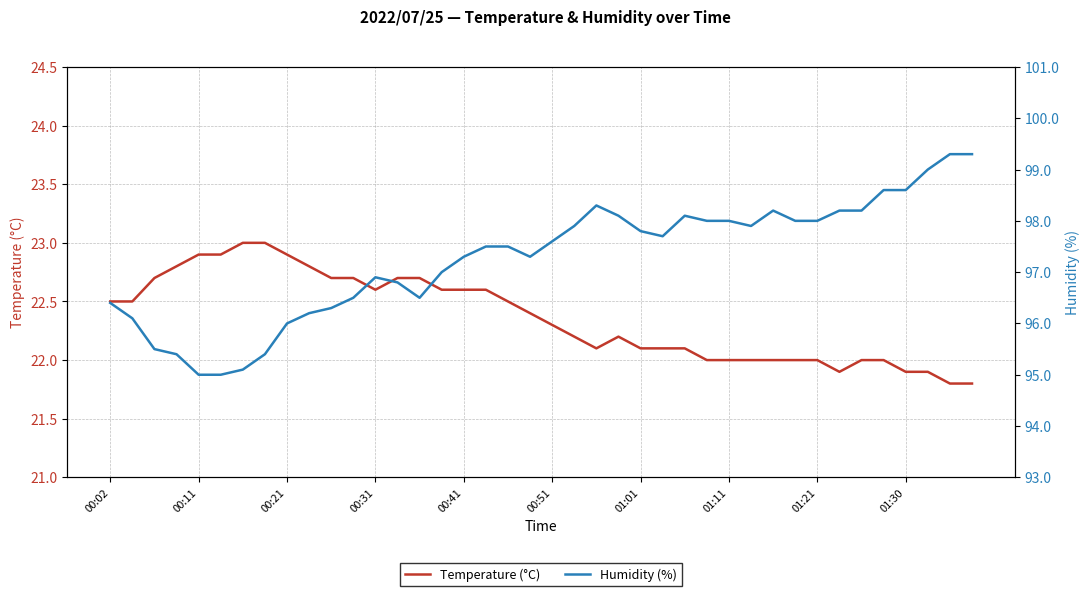

How many lines are shown in the chart?

2